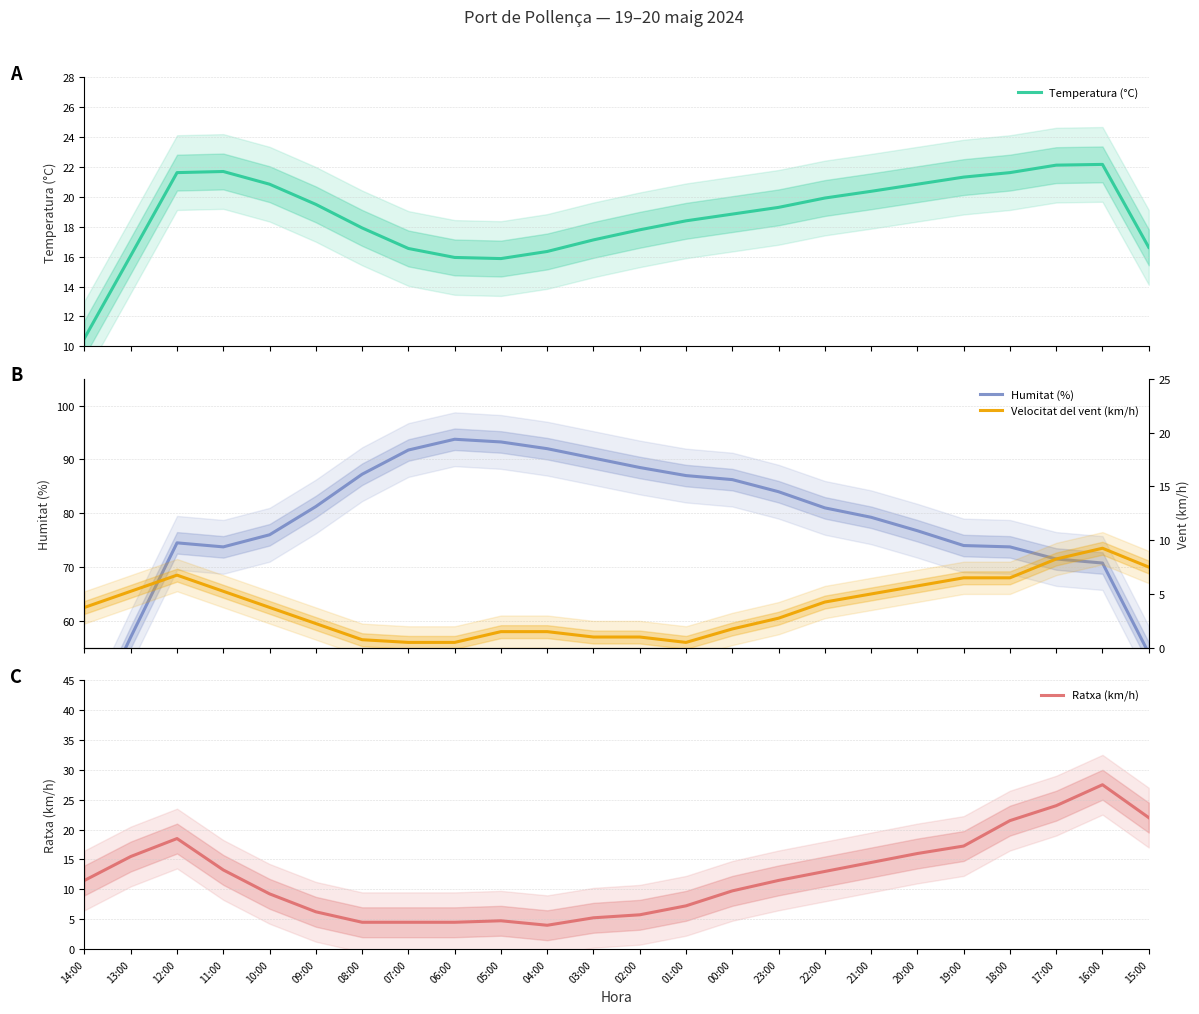

Is it true that Humitat (%) equals 16.2 at 21:00?

False